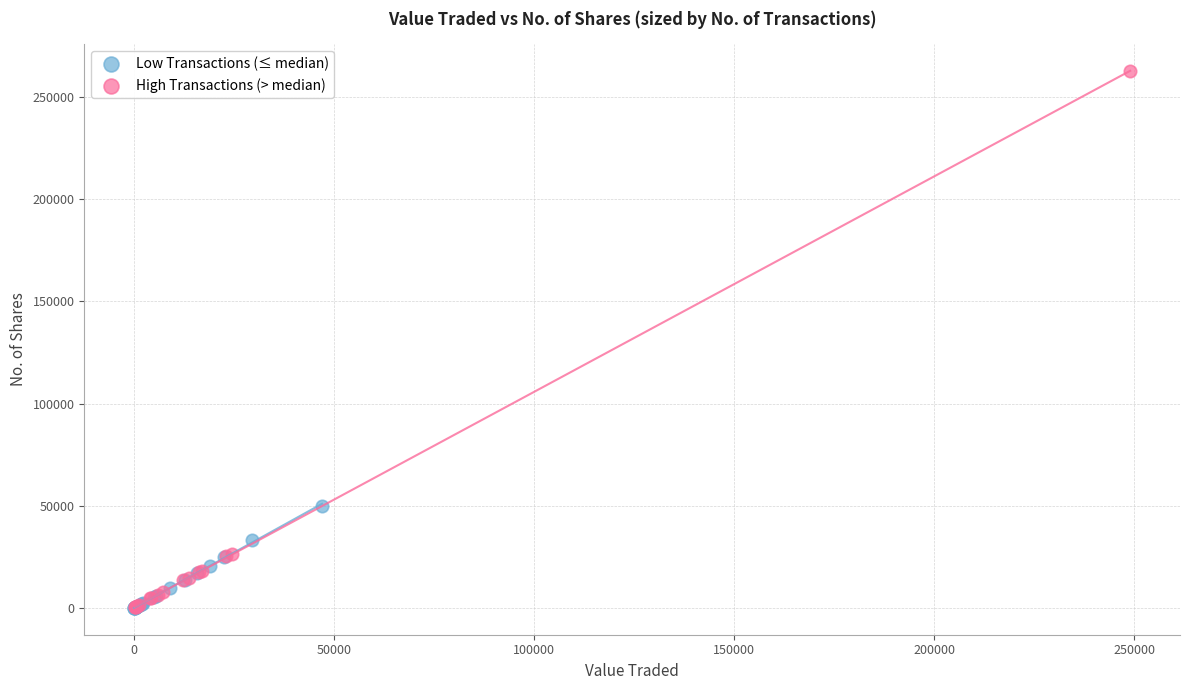

Which series reaches the maximum Y coordinate?

High Transactions (> median)